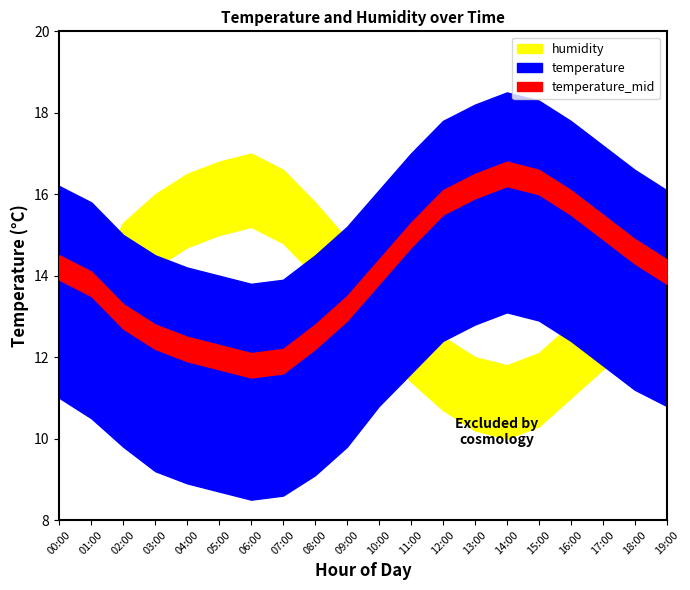

Which category has the lowest value in the humidity_lower series?

14:00